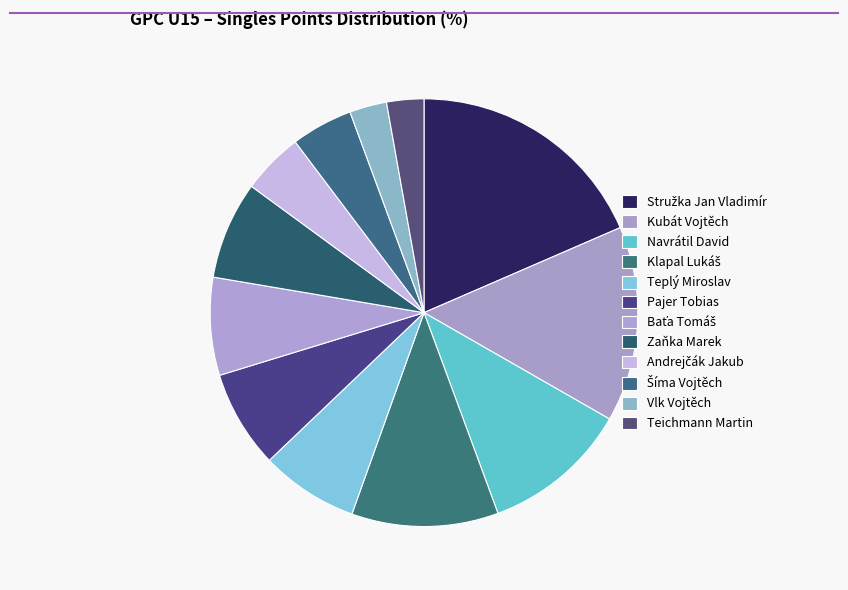

How many slices are in this pie chart?

12